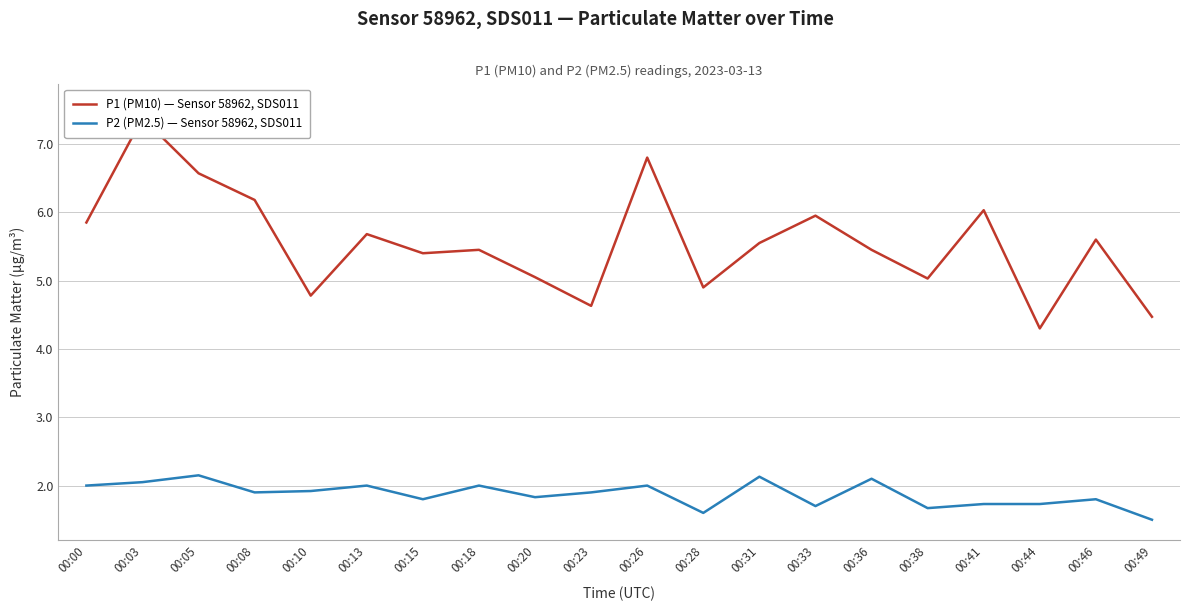

Reading left to right, what are all the values shown in this chart?

P1 (PM10) — Sensor 58962, SDS011: 00:00=5.8	00:03=7.4	00:05=6.6	00:08=6.2	00:10=4.8	00:13=5.7	00:15=5.4	00:18=5.5	00:20=5.0	00:23=4.6	00:26=6.8	00:28=4.9	00:31=5.5	00:33=6.0	00:36=5.5	00:38=5.0	00:41=6.0	00:44=4.3	00:46=5.6	00:49=4.5
P2 (PM2.5) — Sensor 58962, SDS011: 00:00=2.0	00:03=2.0	00:05=2.1	00:08=1.9	00:10=1.9	00:13=2.0	00:15=1.8	00:18=2.0	00:20=1.8	00:23=1.9	00:26=2.0	00:28=1.6	00:31=2.1	00:33=1.7	00:36=2.1	00:38=1.7	00:41=1.7	00:44=1.7	00:46=1.8	00:49=1.5